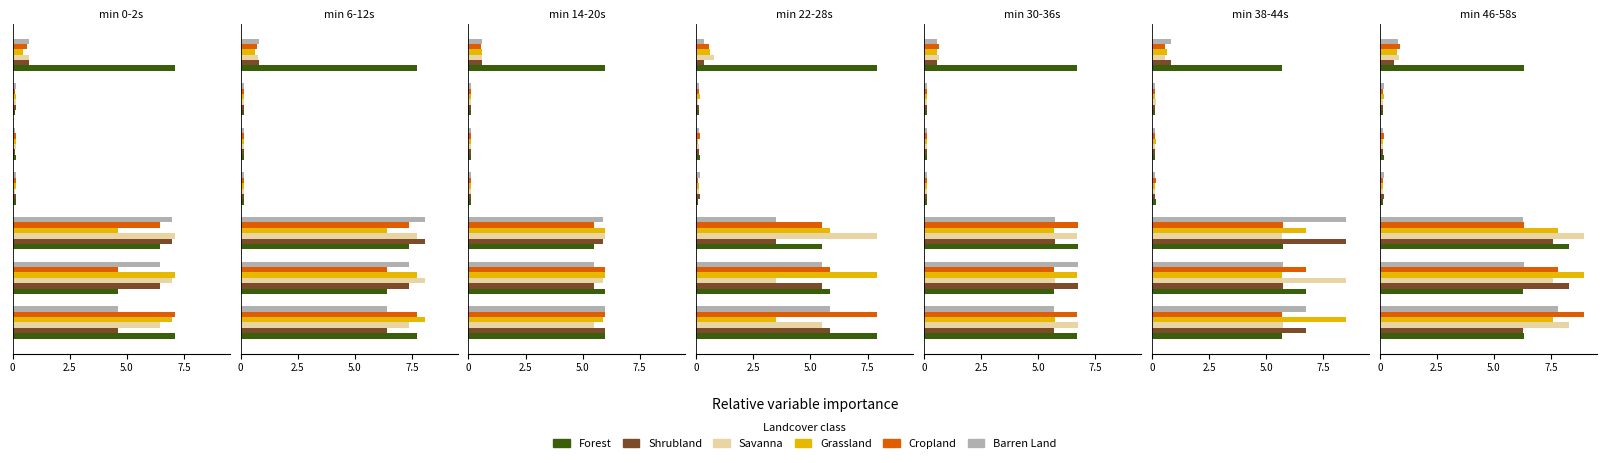

What is the value of the Grassland bar at the 6th from the left?

0.1